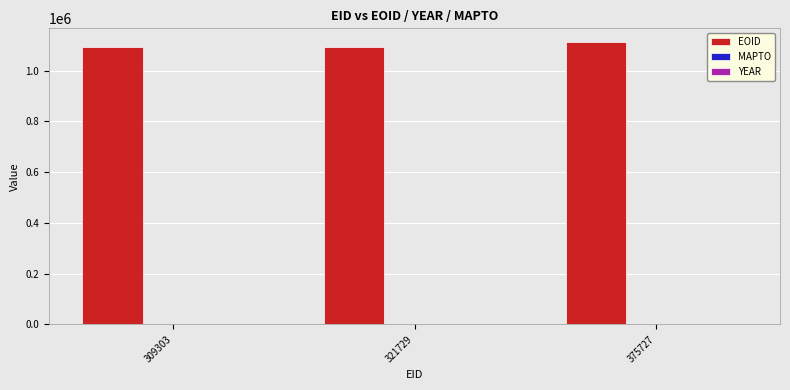

What is the greatest value displayed?

1110930